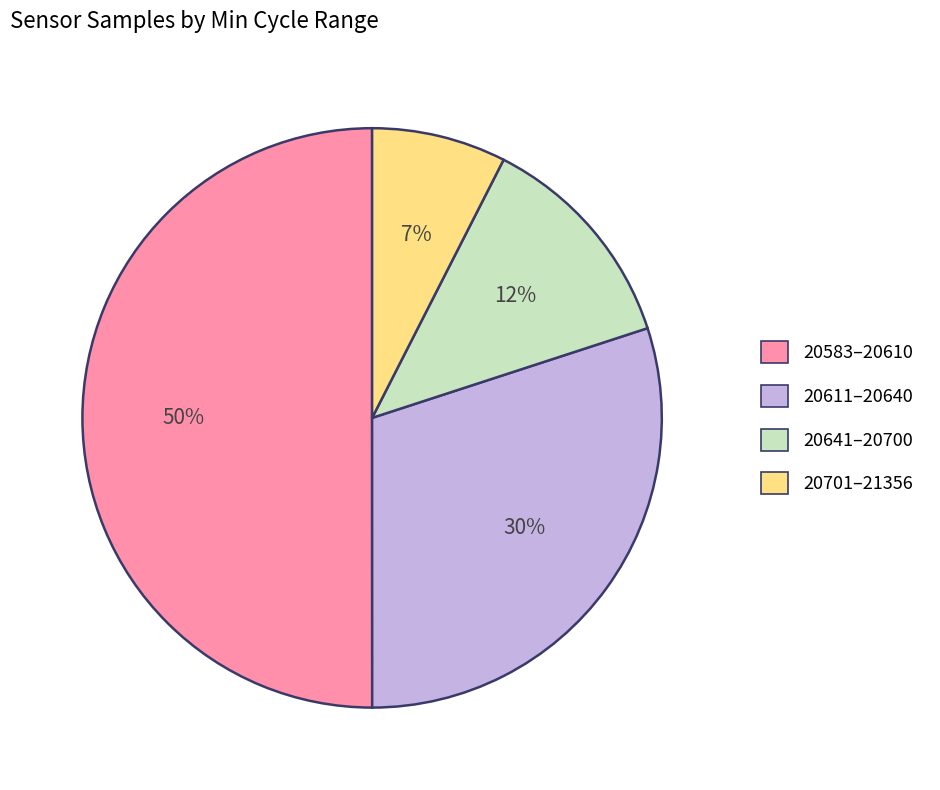

To the nearest percent, what is the average slice percentage?

25%